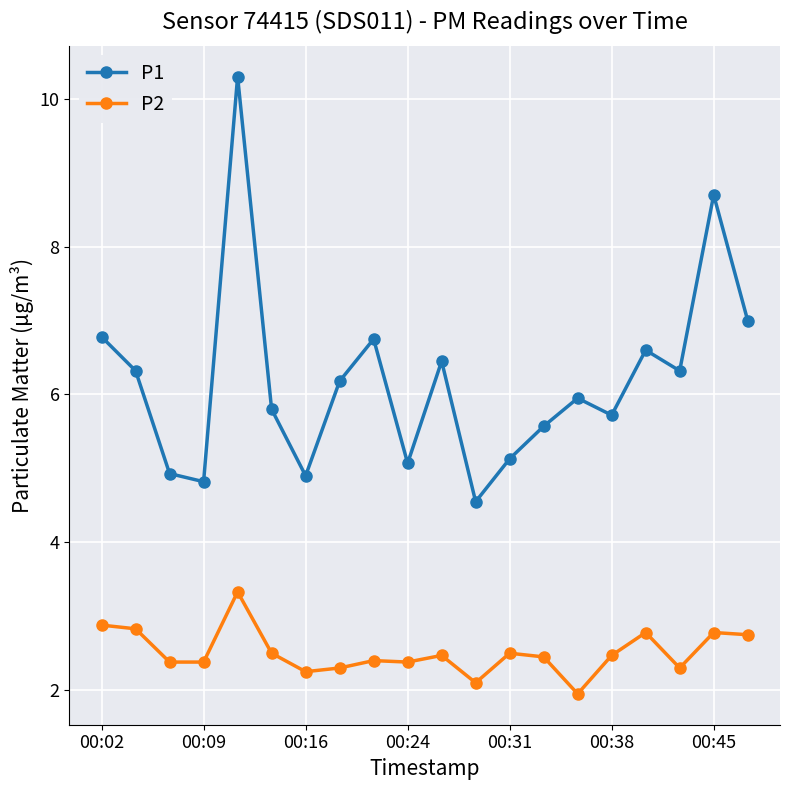

True or false: P2 and P1 intersect in this chart.

False